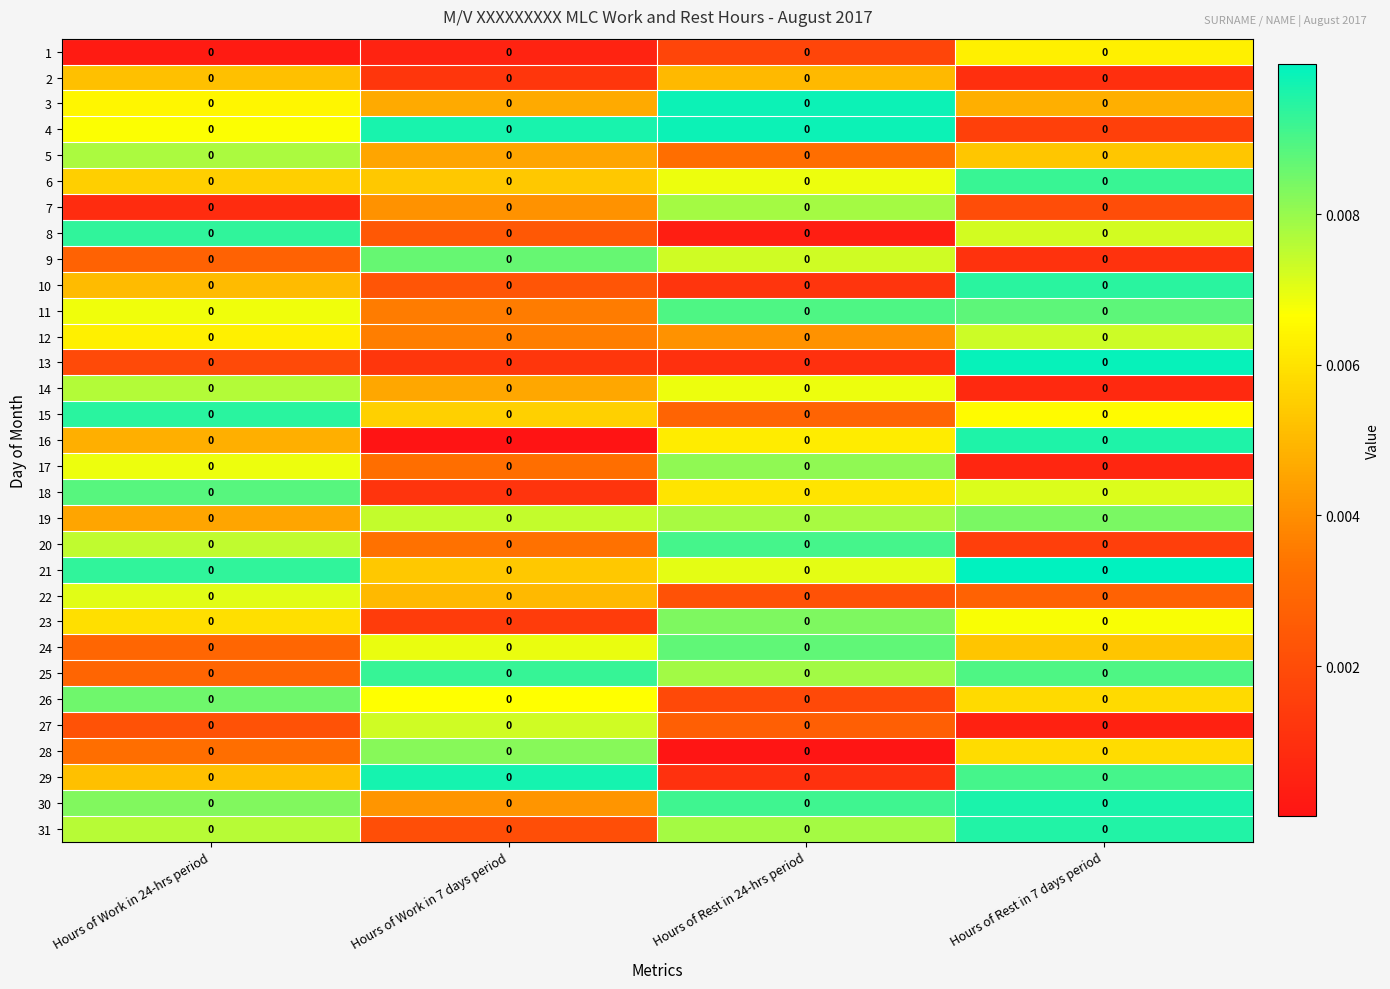

What is the total value across all series at Hours of Work in 7 days period?

0.1